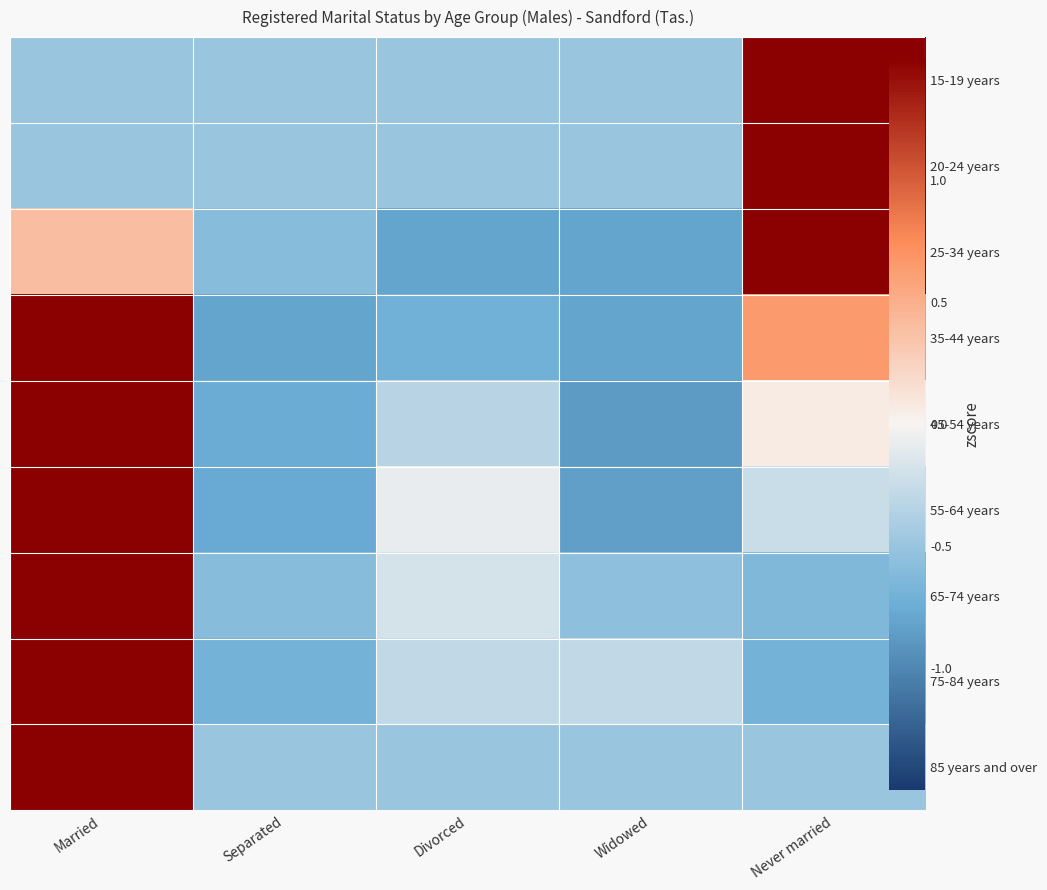

List the series in order of their peak value, lowest first.

35-44 years, 25-34 years, 45-54 years, 55-64 years, 75-84 years, 65-74 years, 15-19 years, 20-24 years, 85 years and over